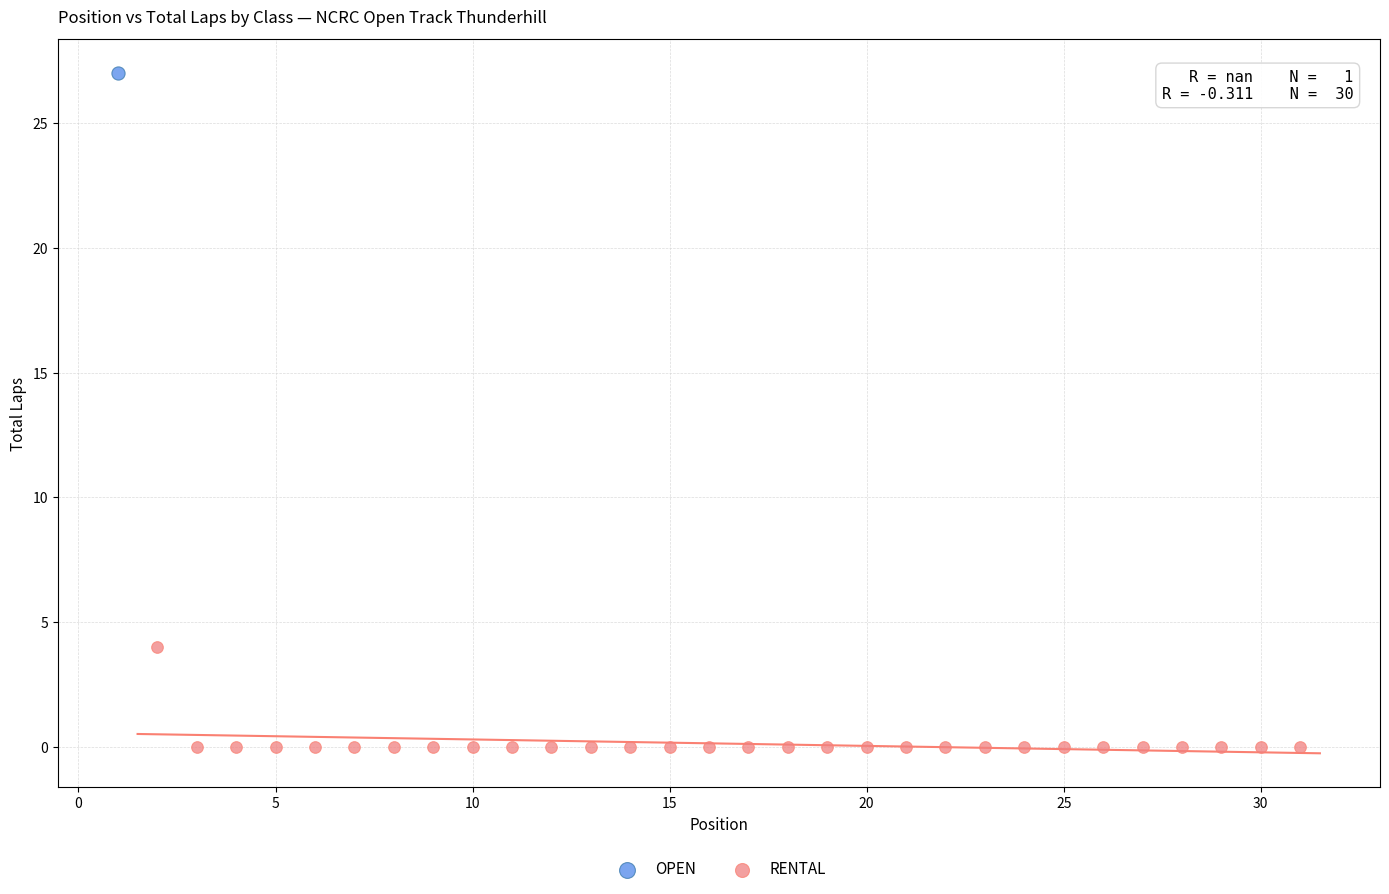

What are all the series names shown in the legend?

OPEN, RENTAL